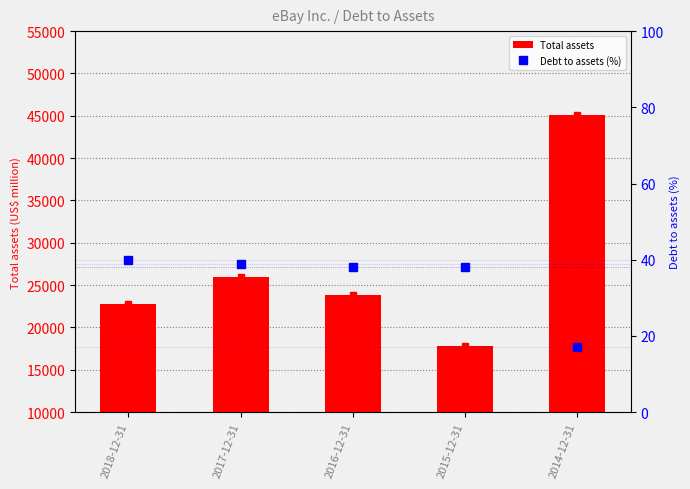

True or false: Total assets has a value of 8608 at 2015-12-31.

False